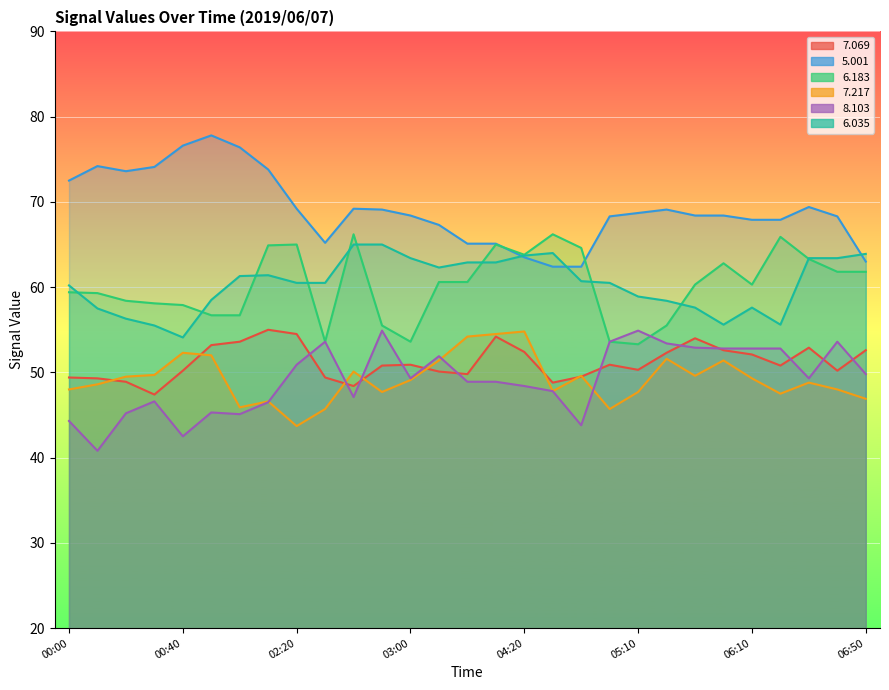

What is the label of the 1st point from the right?

06:50